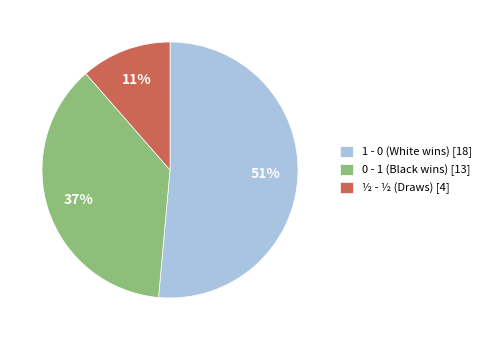

What percentage is the ½ - ½ slice, to the nearest percent?

11%